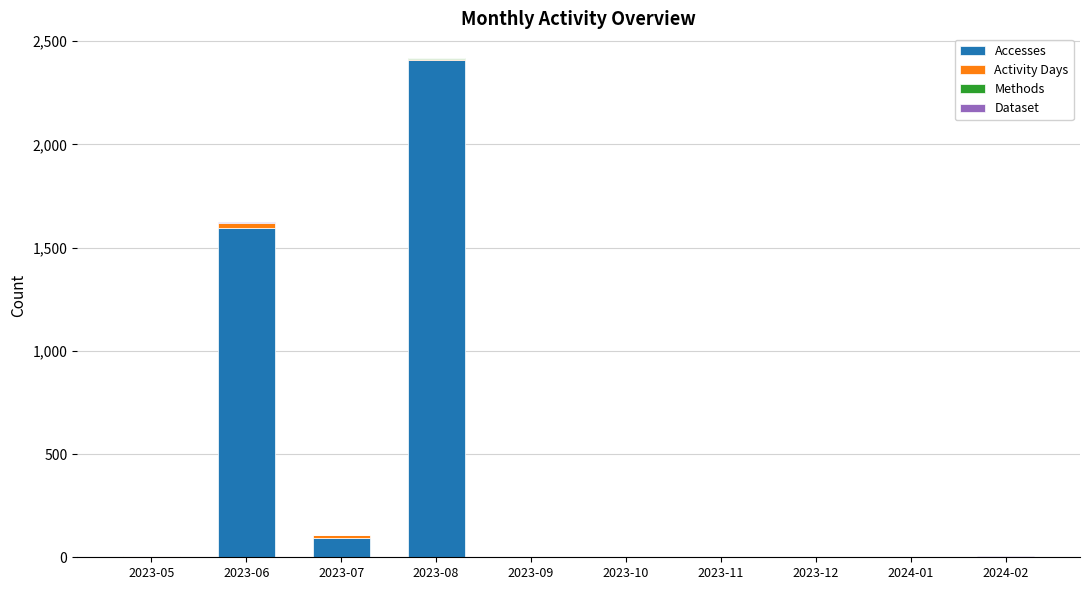

At which category is the sum across all series the highest?

2023-08